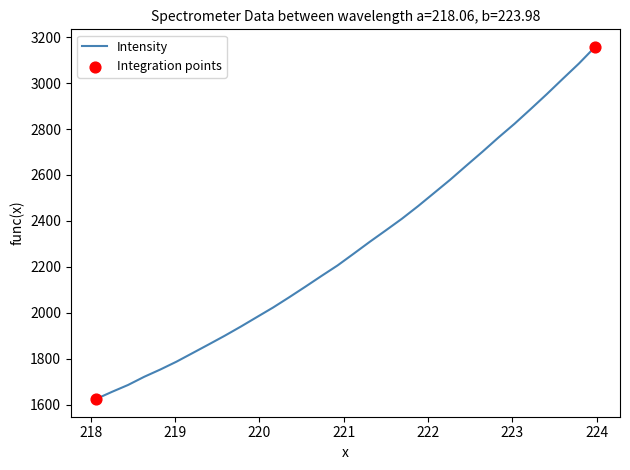

What is the difference between the maximum and minimum values?

1533.5